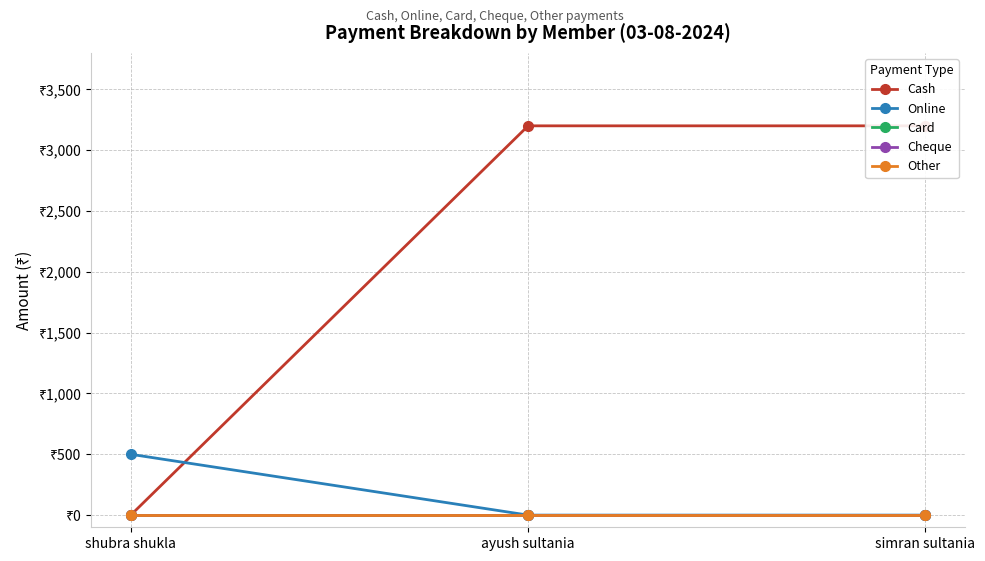

Rank the series by their maximum value, from lowest to highest.

Card, Cheque, Other, Online, Cash